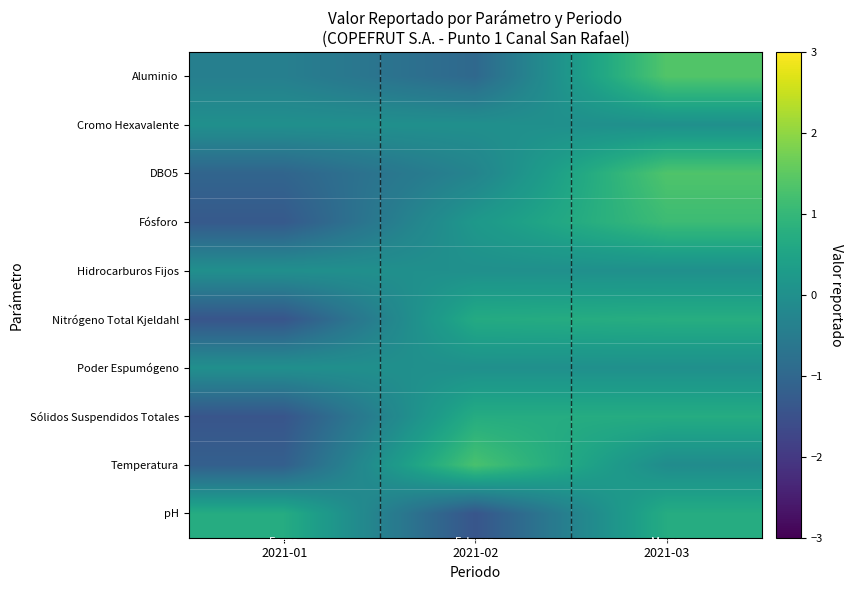

Rank the series at 2021-02 from lowest to highest value.

pH, Aluminio, DBO5, Cromo Hexavalente, Hidrocarburos Fijos, Poder Espumógeno, Fósforo, Nitrógeno Total Kjeldahl, Sólidos Suspendidos Totales, Temperatura